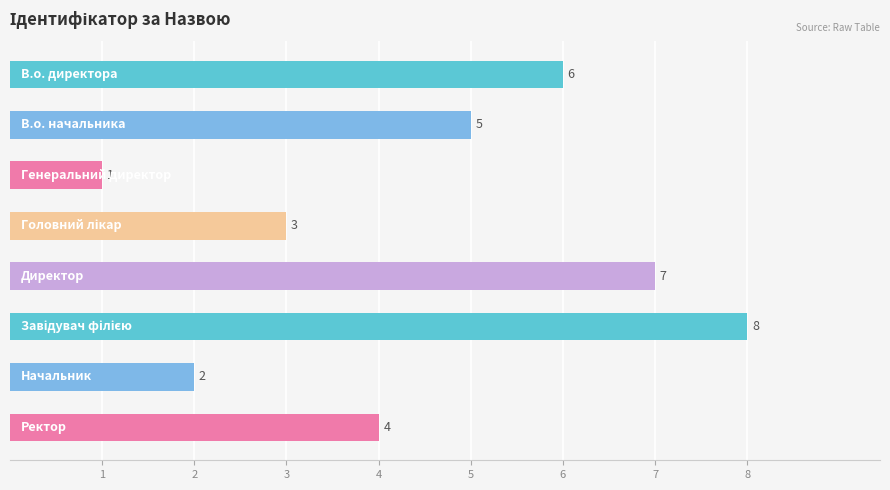

Reading top to bottom, what are all the values shown in this chart?

6	5	1	3	7	8	2	4